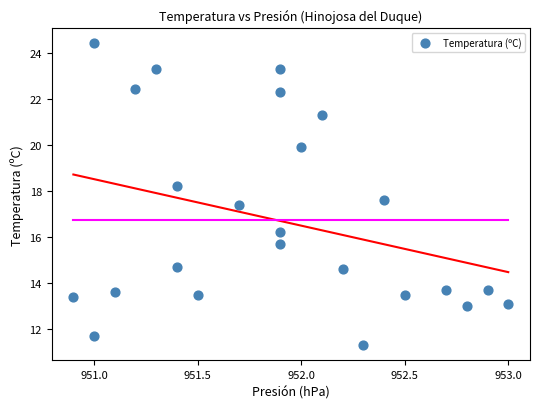

What is the range of Y values (max minus min)?

13.1